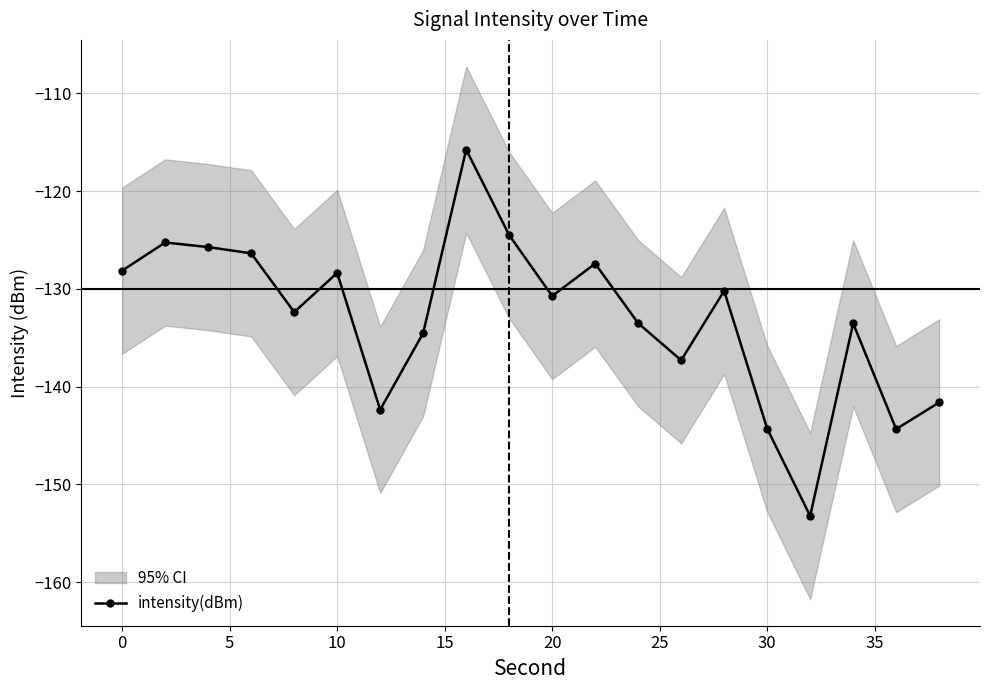

Is it true that intensity(dBm) equals -36.3 at 20?

False